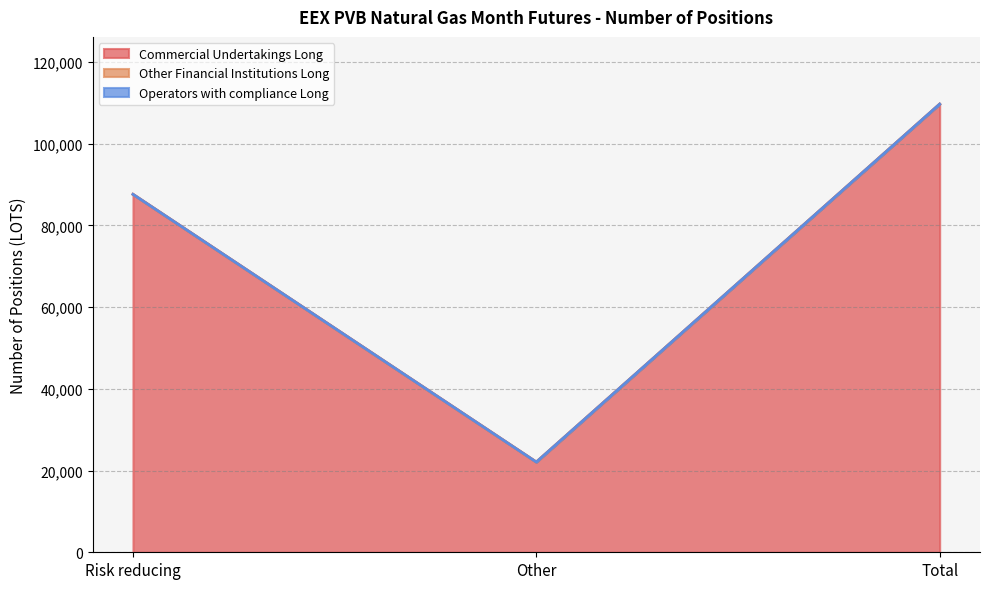

Does the chart display data point markers on the line(s)?

No